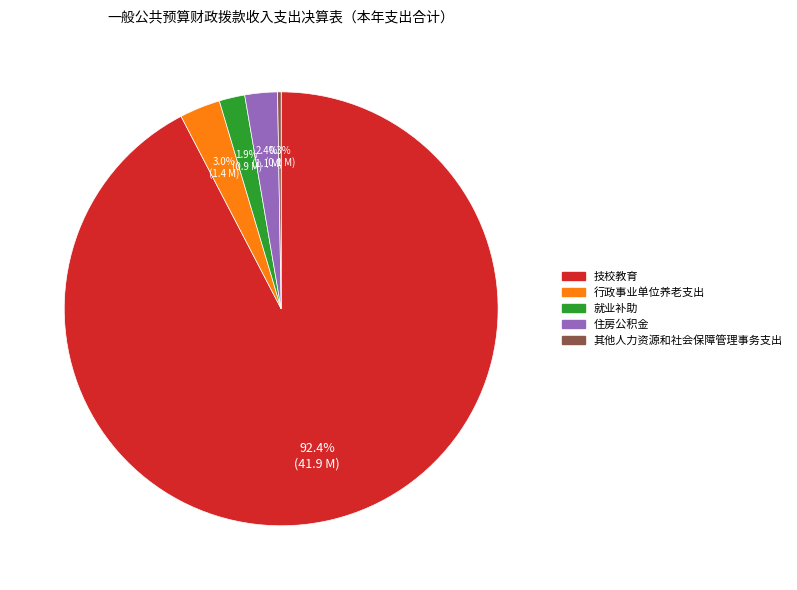

Combined, what portion of the pie is 就业补助 and 住房公积金?

4.3%